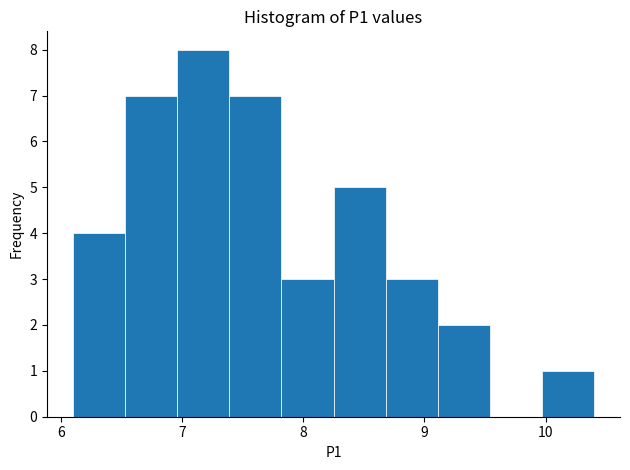

Reading left to right, list every bar in this chart as the range it spans on the x-axis followed by its height. Neither the bar edges nor the heights are printed on the chart, so give them approximately, as read against the axes.

6.10 to 6.53: 4
6.53 to 6.96: 7
6.96 to 7.39: 8
7.39 to 7.82: 7
7.82 to 8.25: 3
8.25 to 8.68: 5
8.68 to 9.11: 3
9.11 to 9.54: 2
9.54 to 9.97: 0
9.97 to 10.40: 1